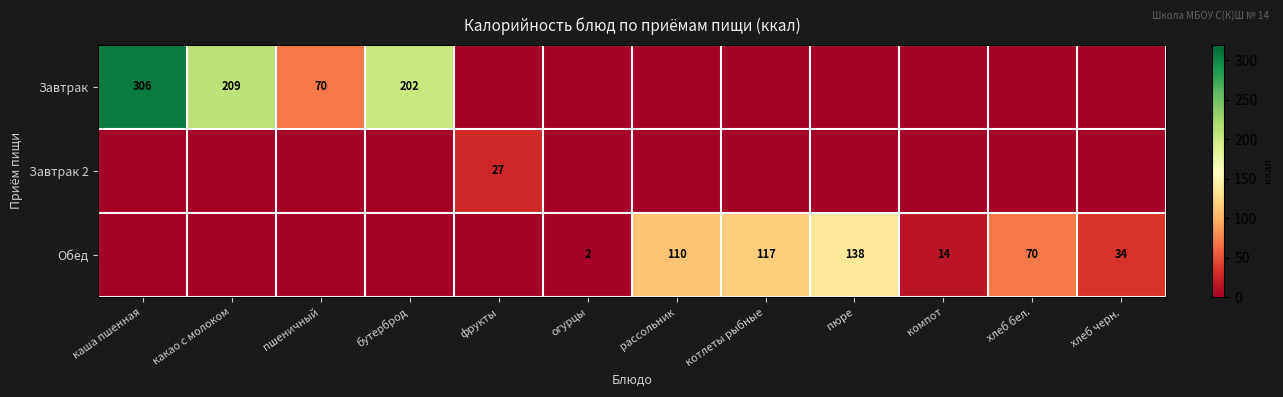

What is the total value across all series at рассольник?

110